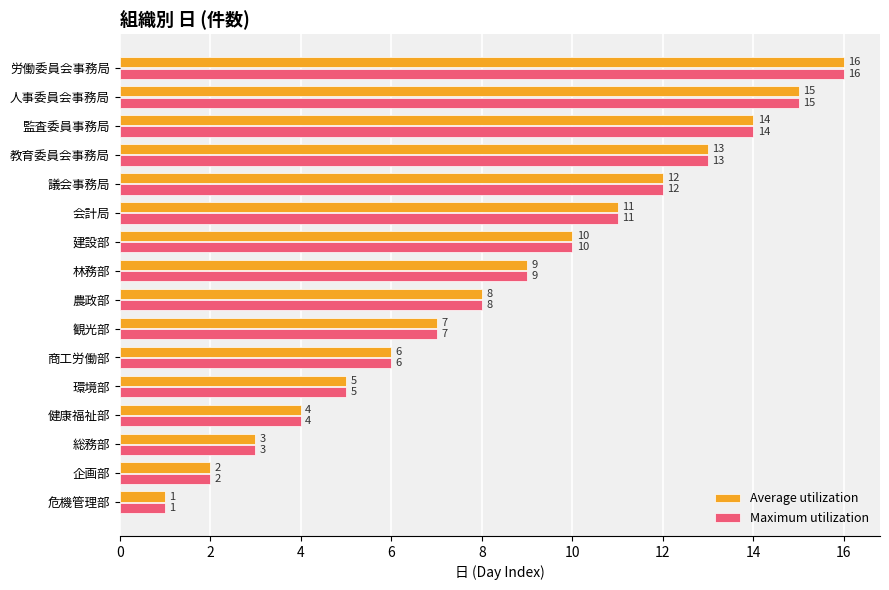

At which label is Maximum utilization closest to 8?

農政部